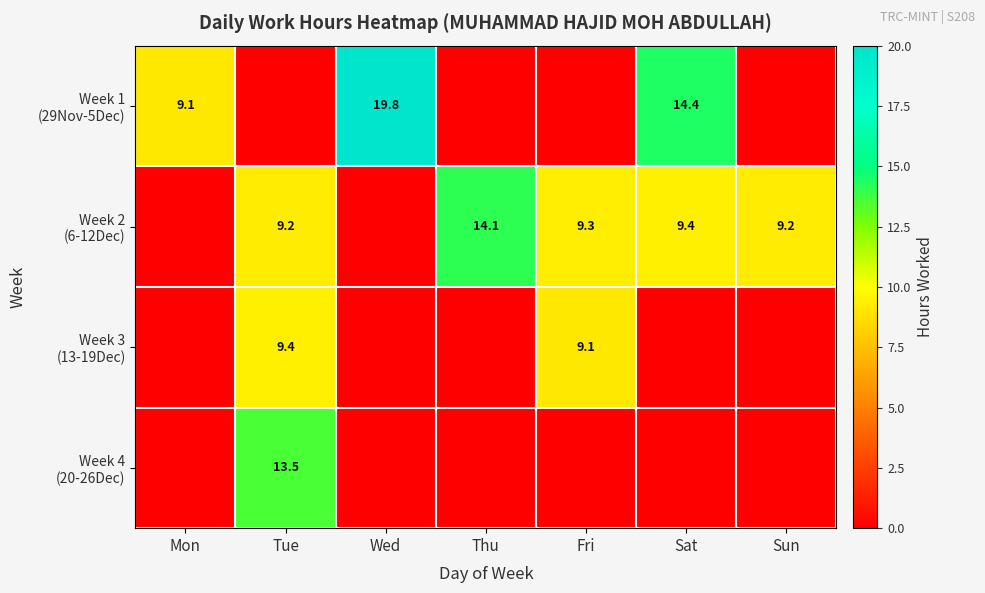

What is the difference between the highest and lowest values at Wed?

19.8